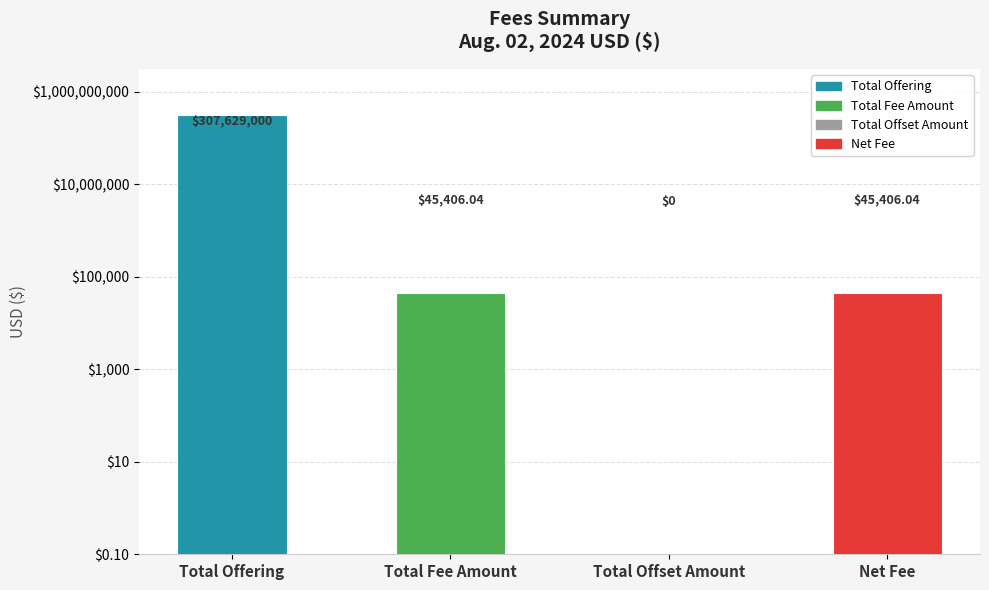

At which category does the chart reach its minimum across all series?

Total Offset Amount